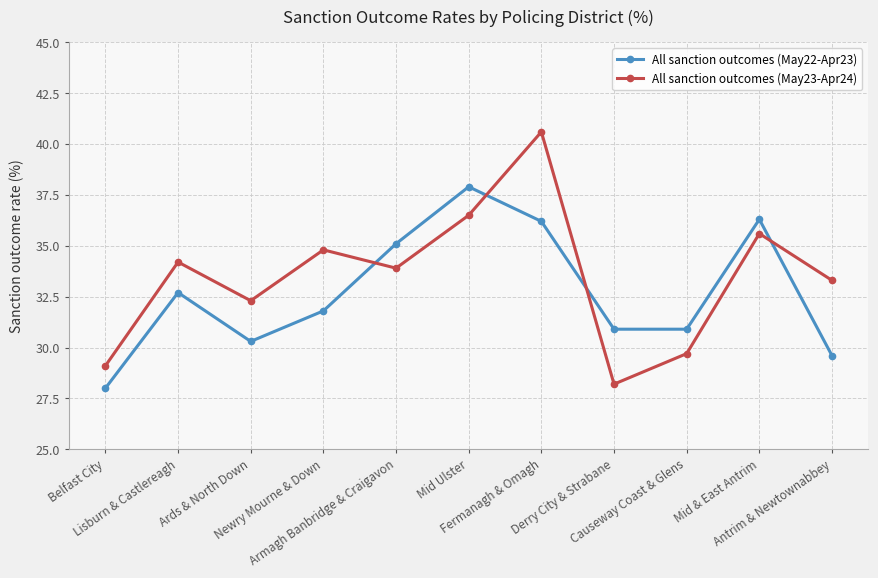

True or false: All sanction outcomes (May23-Apr24) has more than 1 points higher than both neighbors.

True